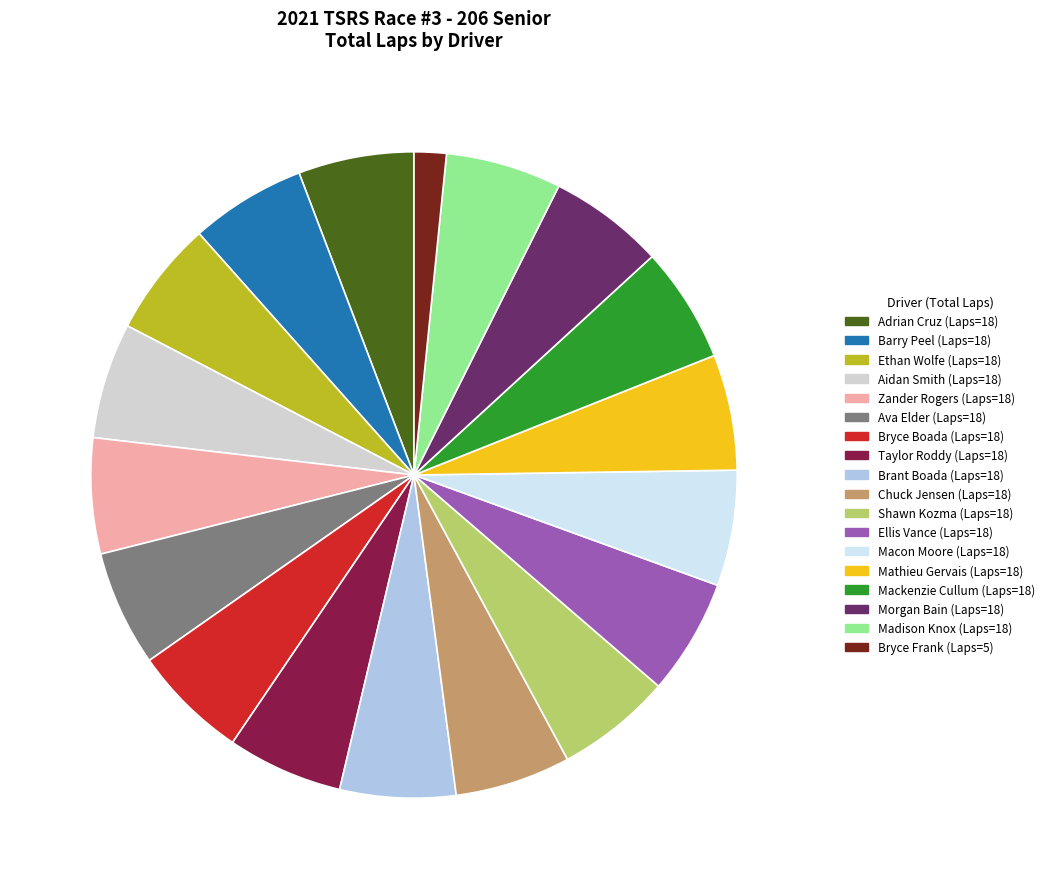

Is there a majority slice in this chart?

No